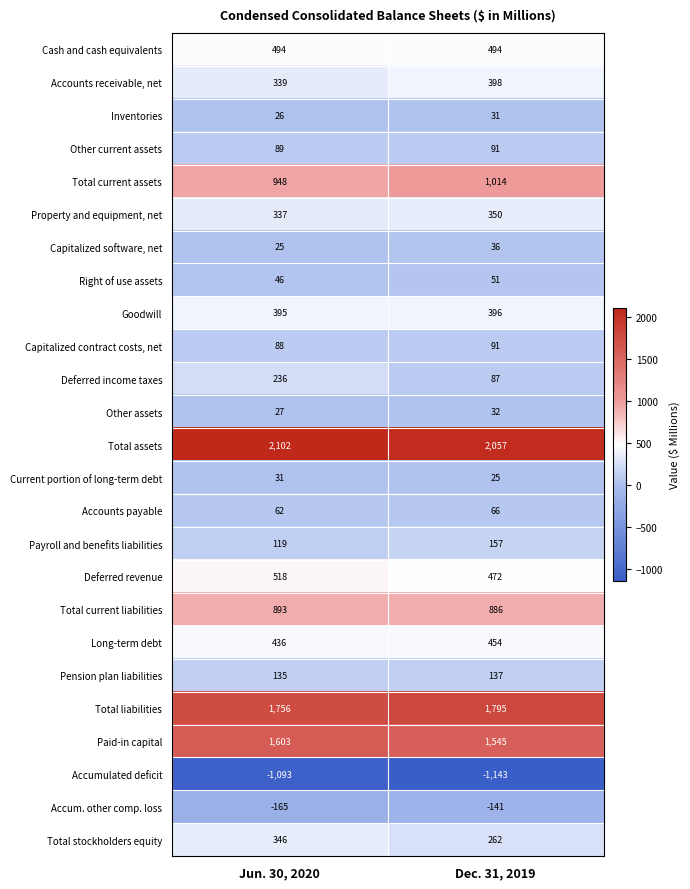

Rank the categories by Current portion of long-term debt value from highest to lowest.

Jun. 30, 2020, Dec. 31, 2019